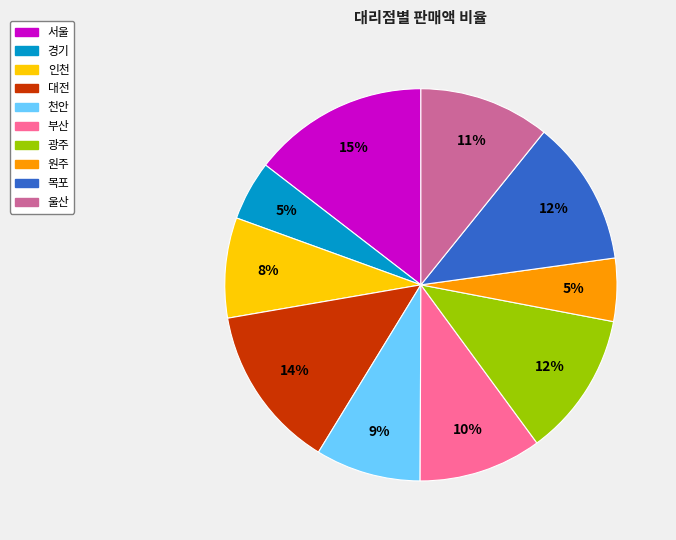

Is the sum of 경기 and 서울 greater than half?

No